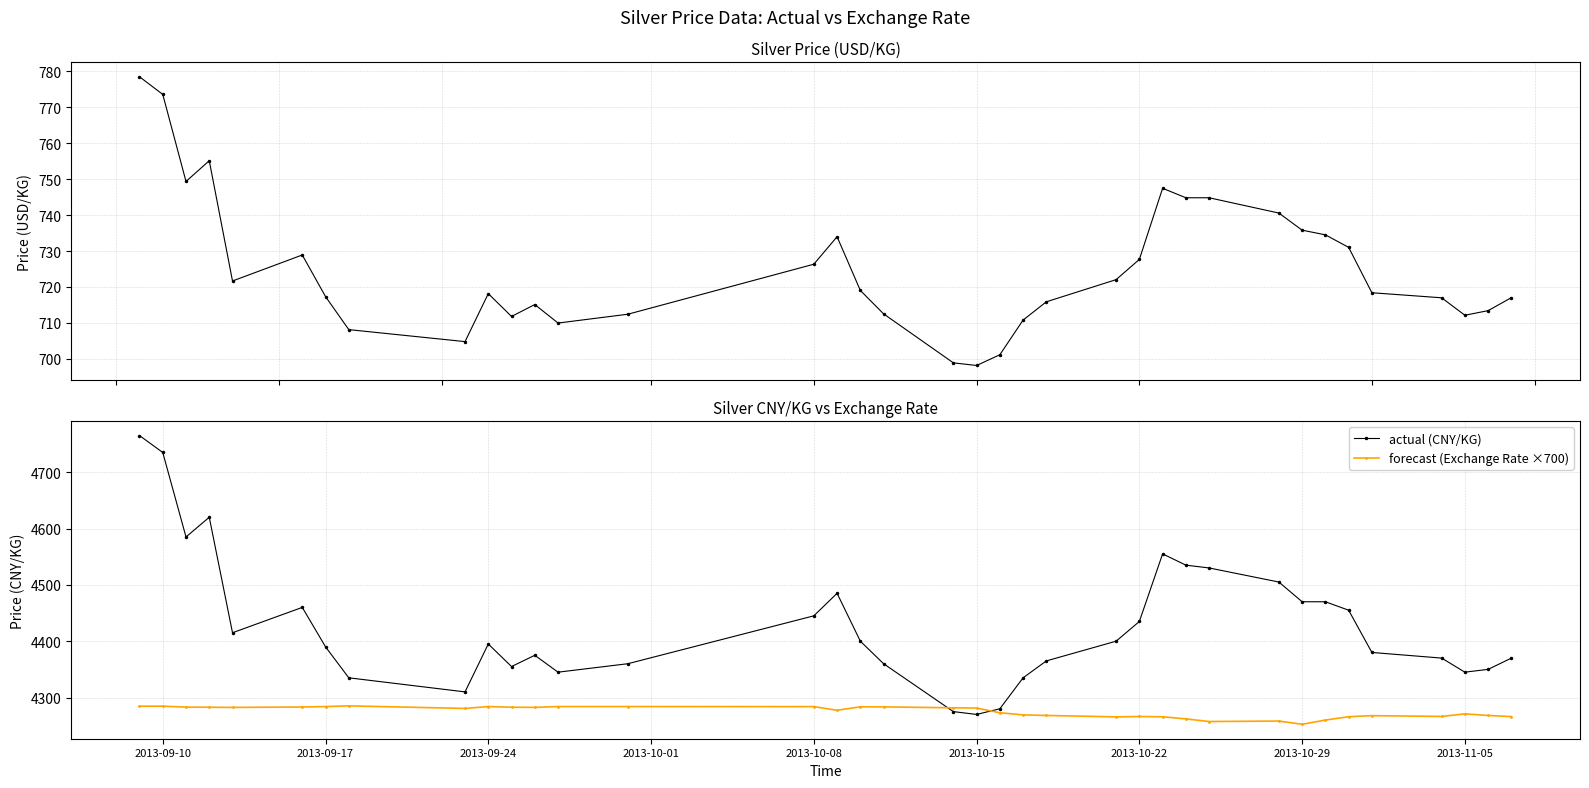

List the series in order of their peak value, highest first.

actual (CNY/KG), forecast (Exchange Rate ×700), Silver USD/KG